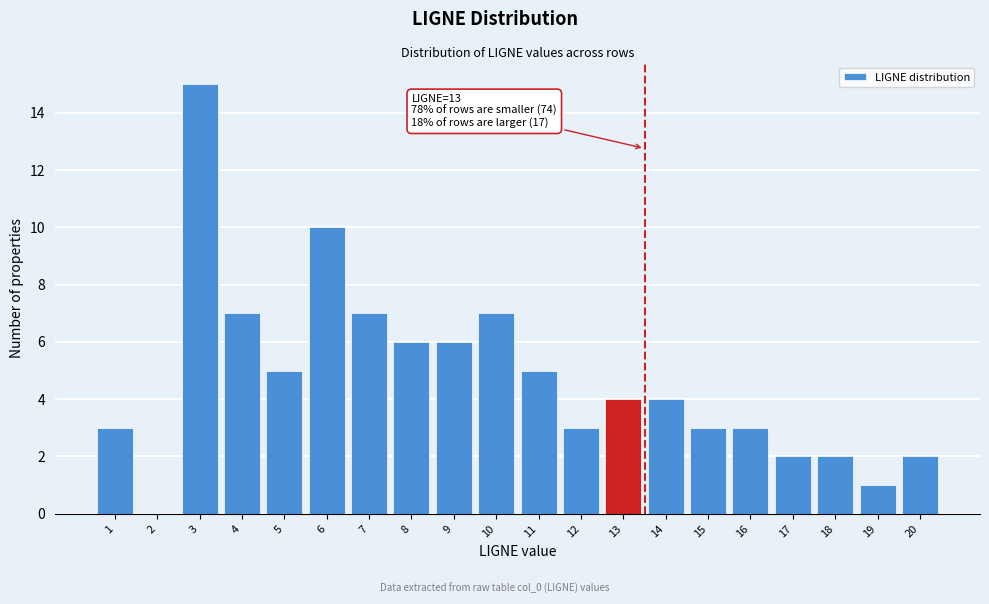

Reading left to right, what are all the values shown in this chart?

1=3	2=0	3=15	4=7	5=5	6=10	7=7	8=6	9=6	10=7	11=5	12=3	13=4	14=4	15=3	16=3	17=2	18=2	19=1	20=2